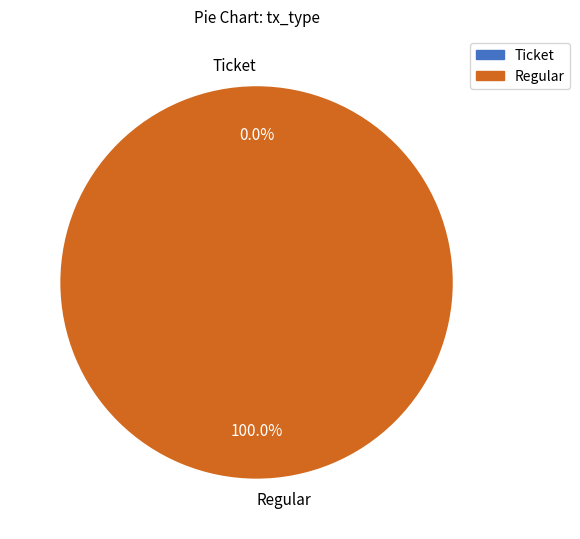

To the nearest percent, what percentage of the pie is Regular?

100%